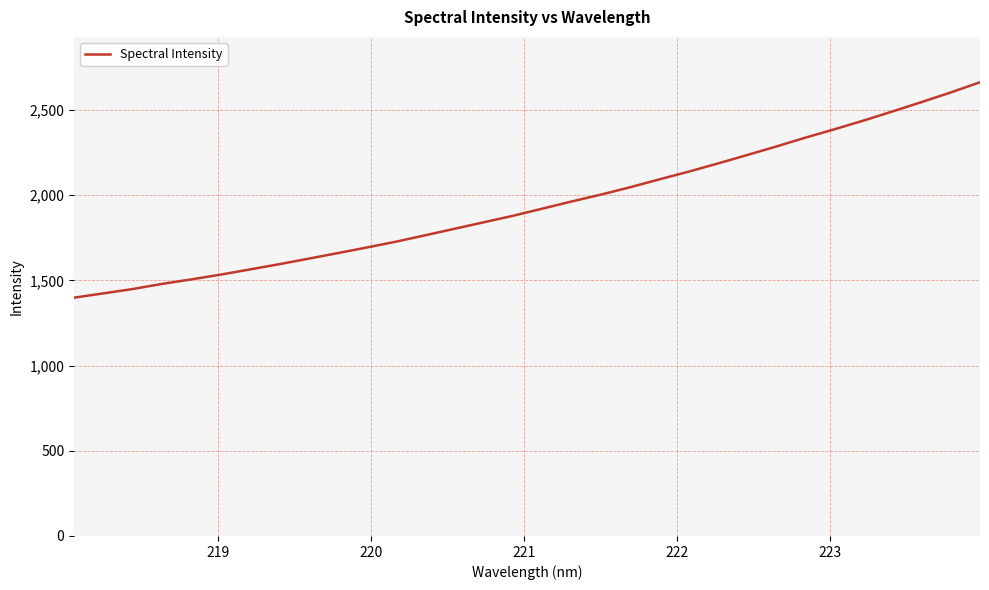

What is the maximum value shown in the chart?

2662.2